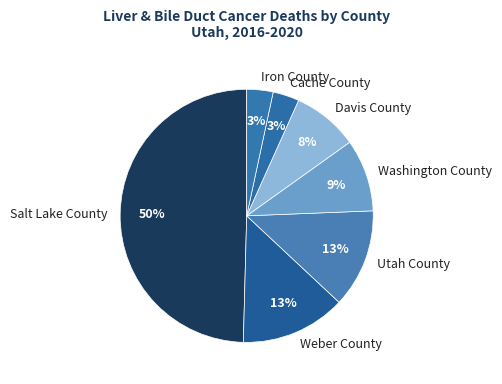

Between Iron County and Utah County, which is larger?

Utah County